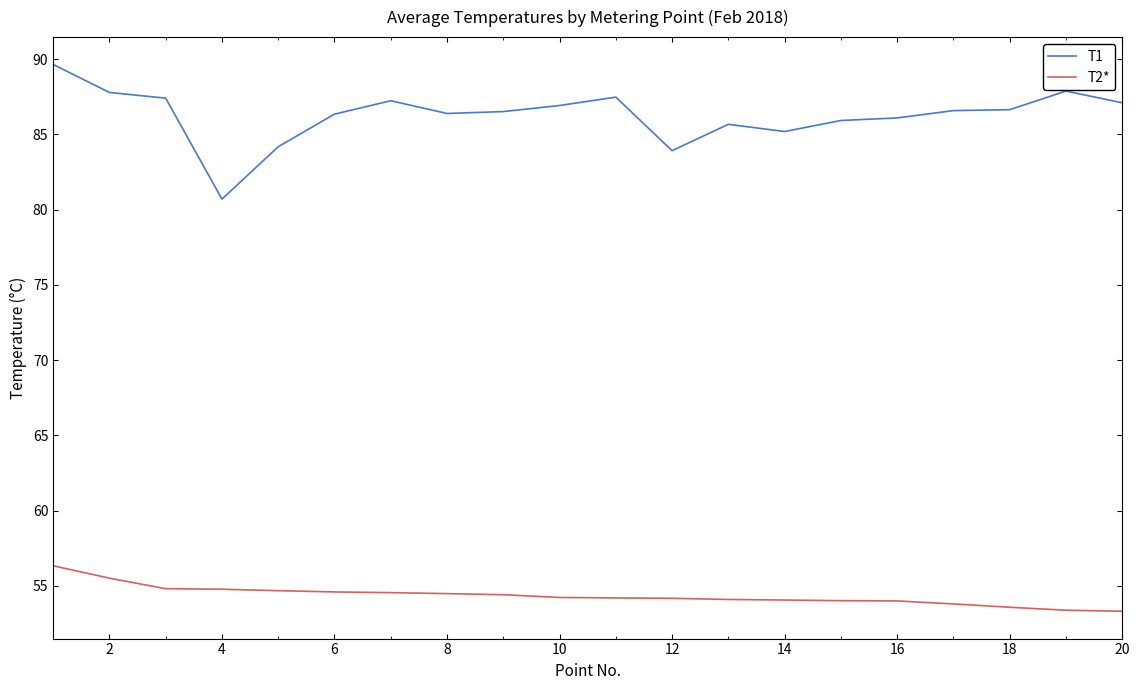

How many distinct data groups are displayed?

2